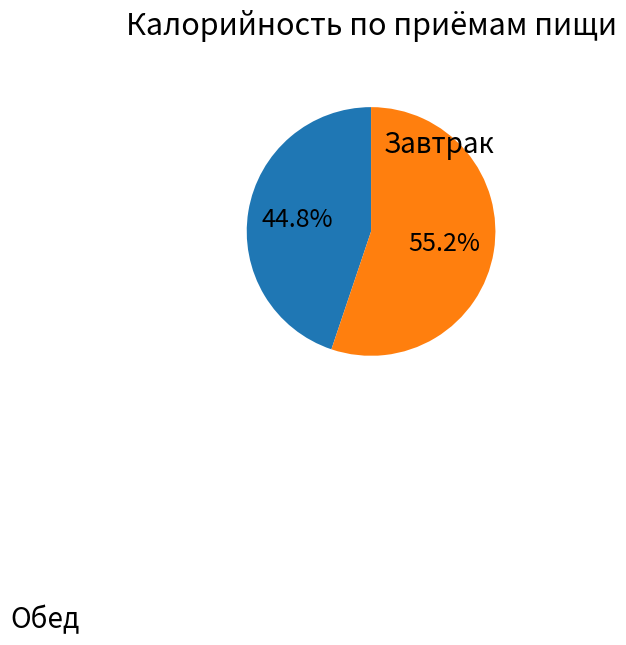

Does any single category account for the majority?

Yes